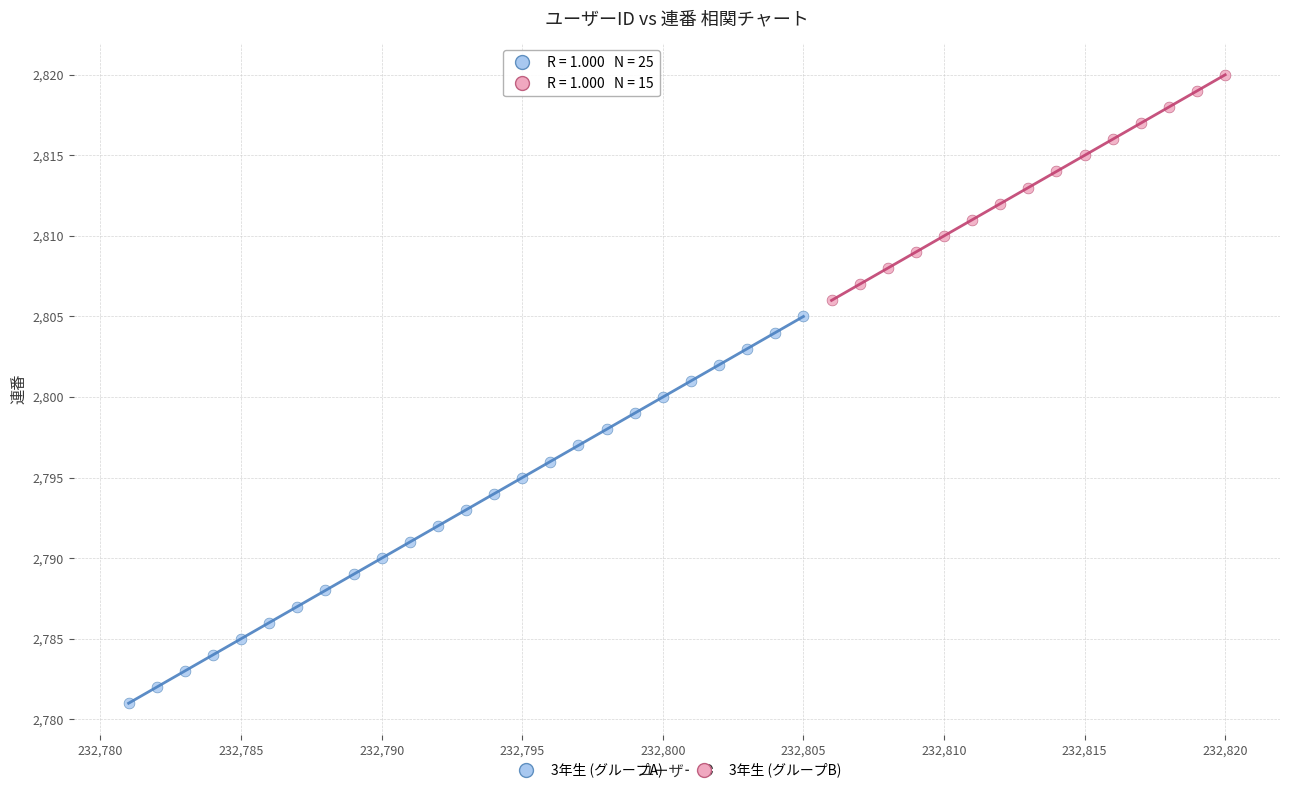

Which series has the widest spread of Y values?

3年生 (グループA)